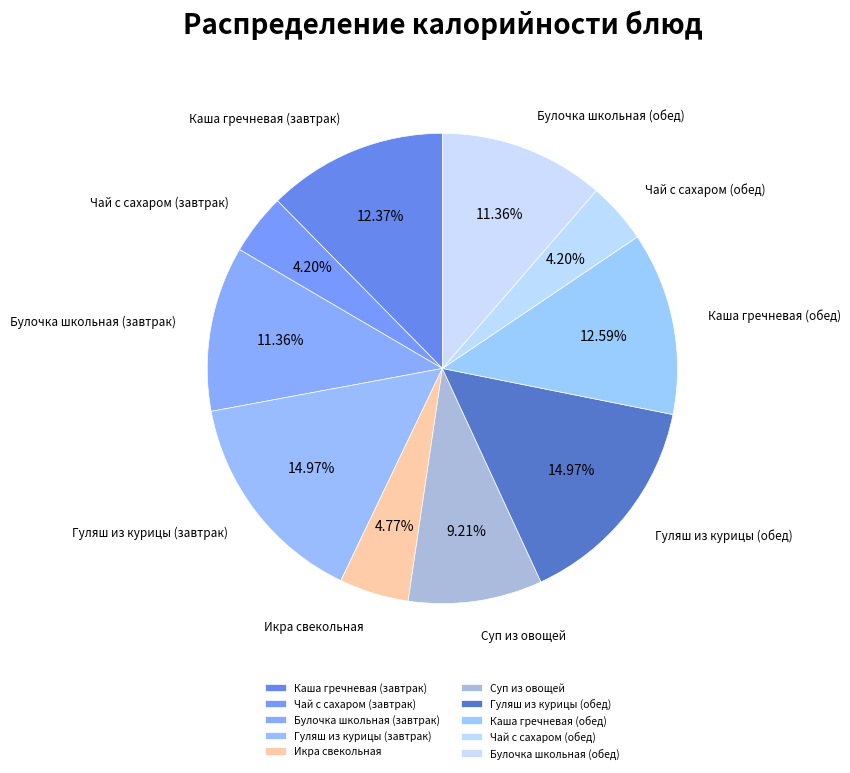

To the nearest percent, what is the difference between the largest and smallest slice percentages?

11%